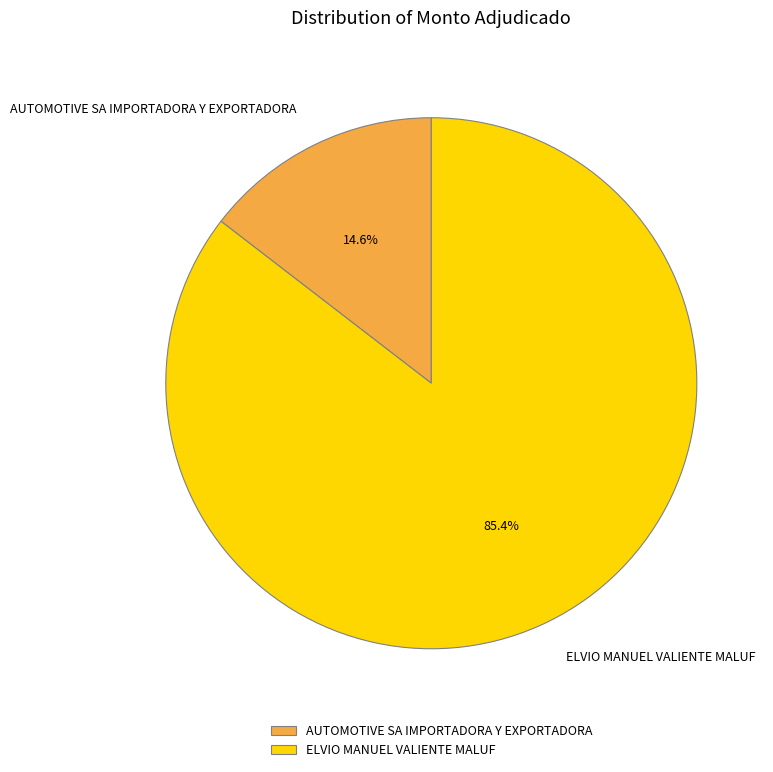

Combined, do AUTOMOTIVE SA IMPORTADORA Y EXPORTADORA and ELVIO MANUEL VALIENTE MALUF account for over 50%?

Yes